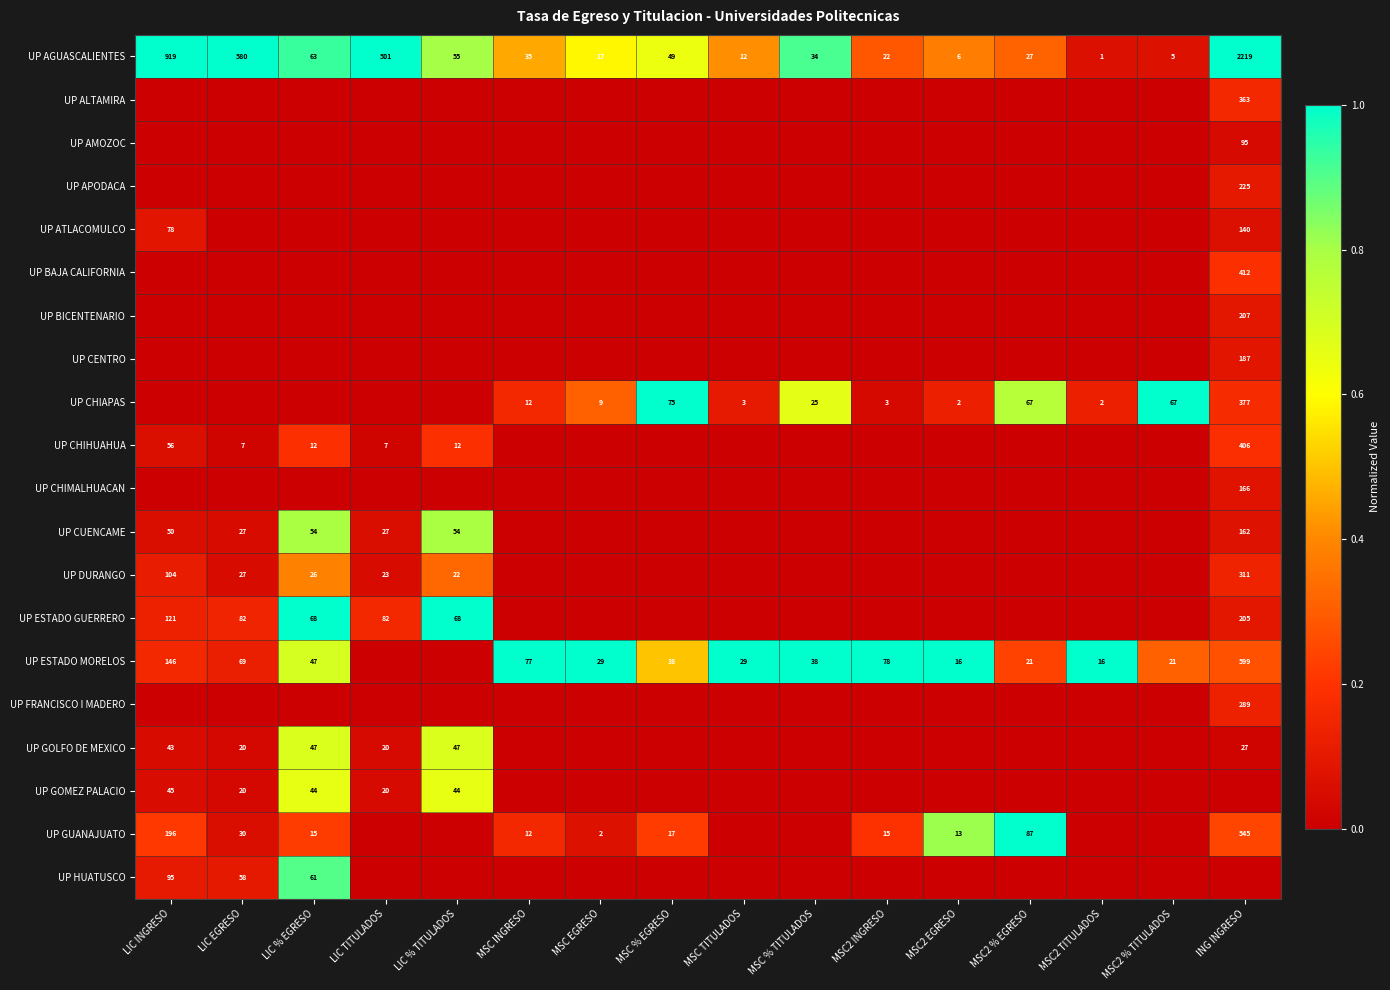

What is the total value across all series at ING INGRESO?

3.1